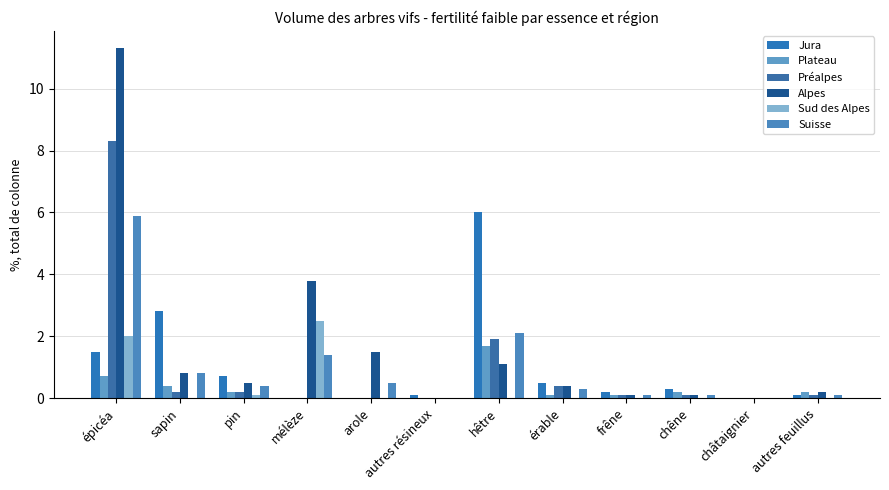

Reading left to right, extract all data points from this chart.

Jura: 1.5	2.8	0.7	0.0	0.0	0.1	6.0	0.5	0.2	0.3	0.0	0.1
Plateau: 0.7	0.4	0.2	0.0	0.0	0.0	1.7	0.1	0.1	0.2	0.0	0.2
Préalpes: 8.3	0.2	0.2	0.0	0.0	0.0	1.9	0.4	0.1	0.1	0.0	0.1
Alpes: 11.3	0.8	0.5	3.8	1.5	0.0	1.1	0.4	0.1	0.1	0.0	0.2
Sud des Alpes: 2.0	0.0	0.1	2.5	0.0	0.0	0.0	0.0	0.0	0.0	0.0	0.0
Suisse: 5.9	0.8	0.4	1.4	0.5	0.0	2.1	0.3	0.1	0.1	0.0	0.1